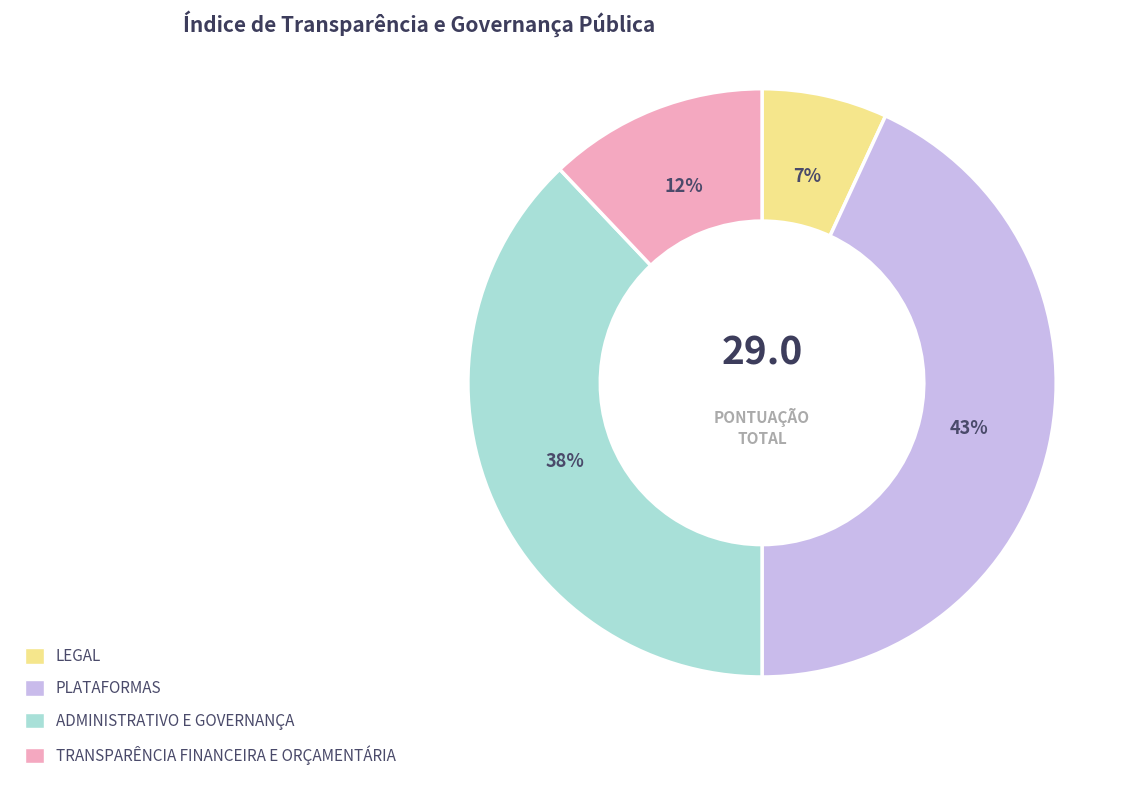

Count the number of slices in the pie.

4